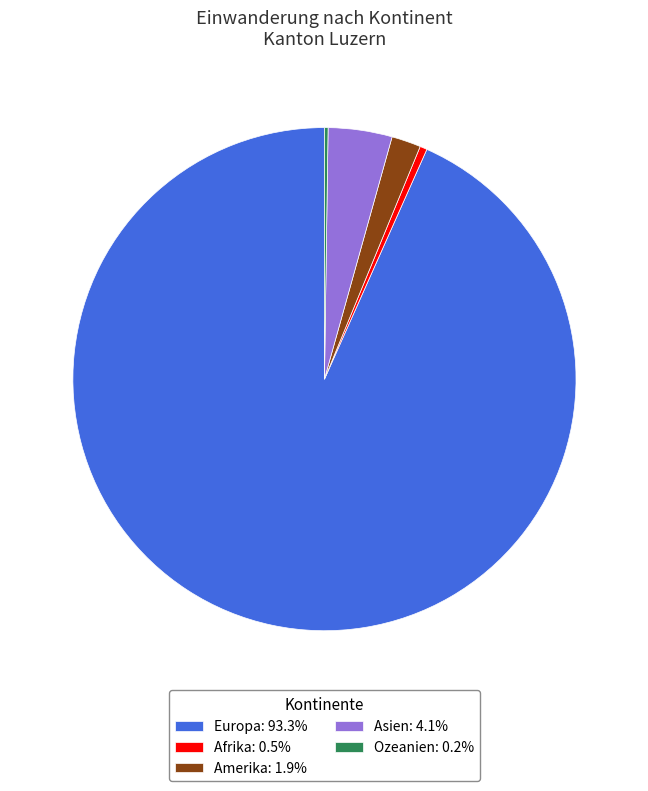

Combined, do Asien: 4.1% and Amerika: 1.9% account for over 50%?

No